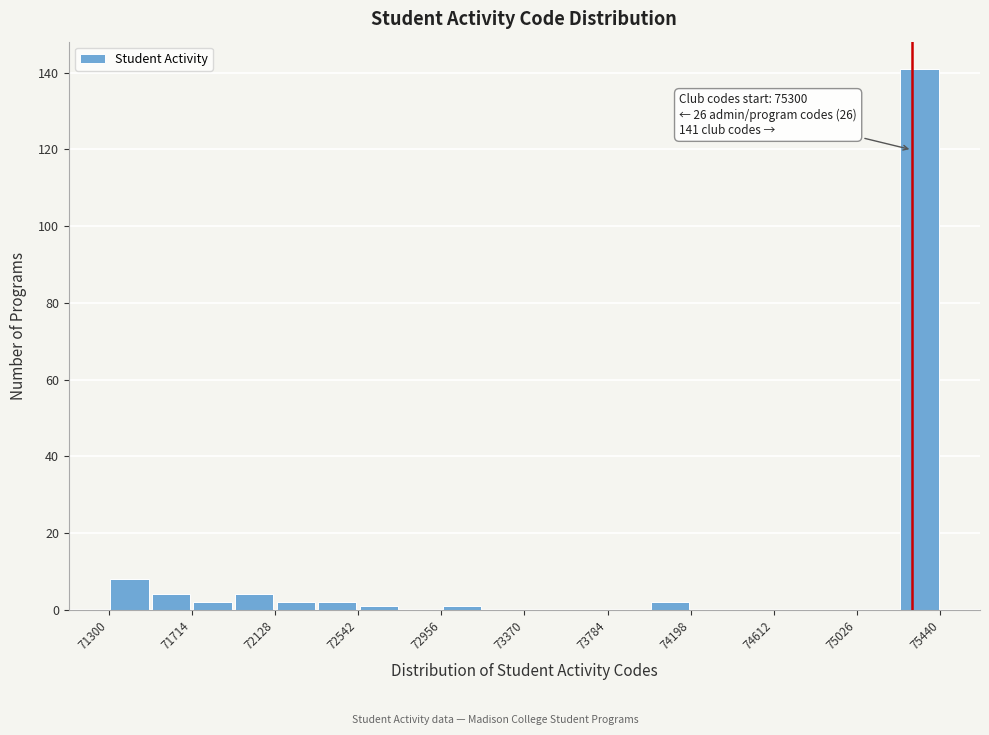

Which range on the x-axis has the tallest bar?

75250 to 75450